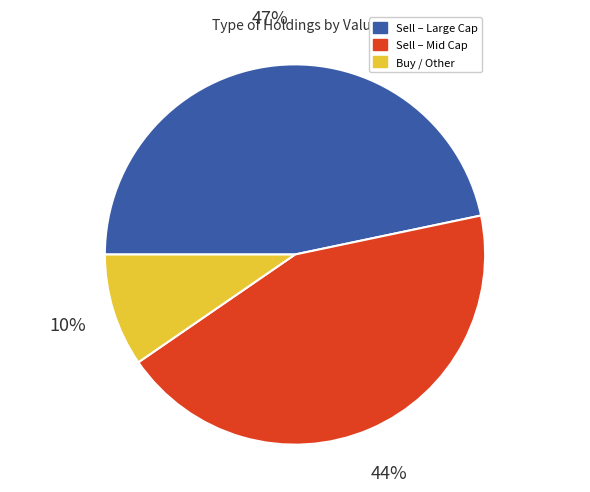

To the nearest percent, what is the difference between the largest and smallest slice percentages?

37%